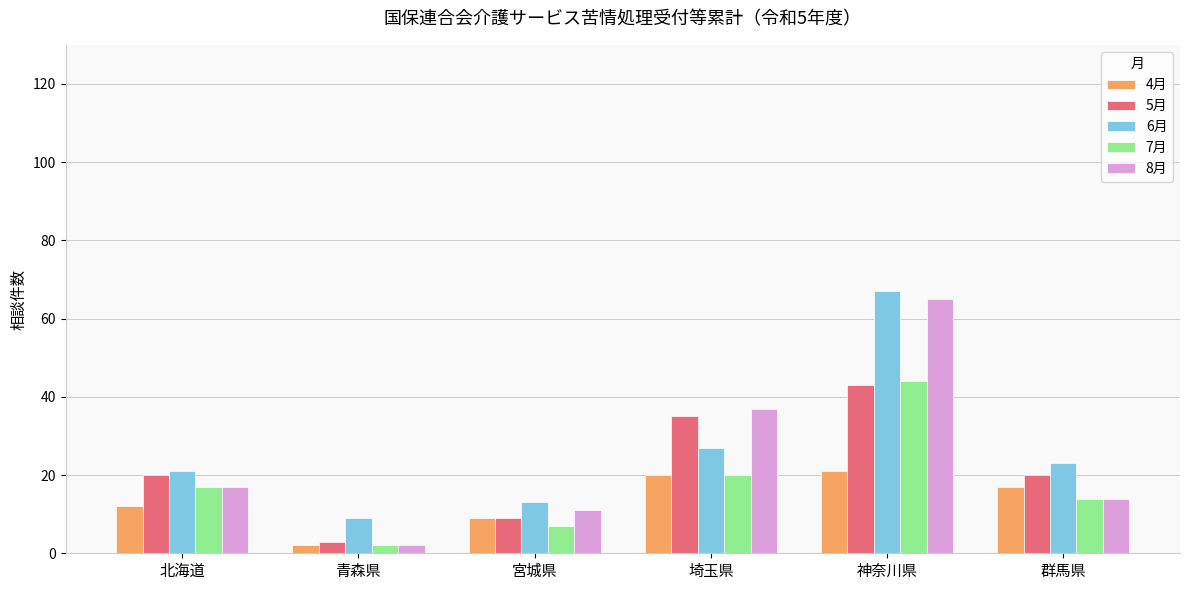

True or false: 4月 has a value of 19 at 北海道.

False